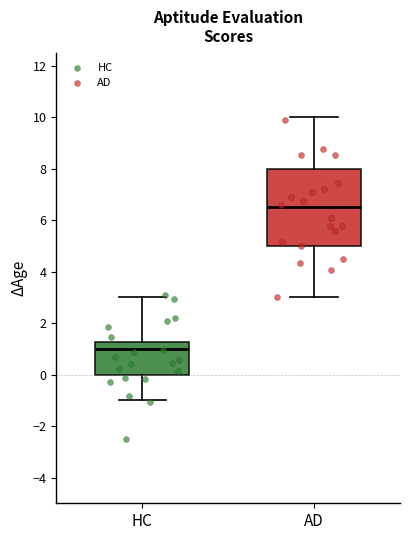

Which box is the tallest, from its lower edge to its upper edge?

AD